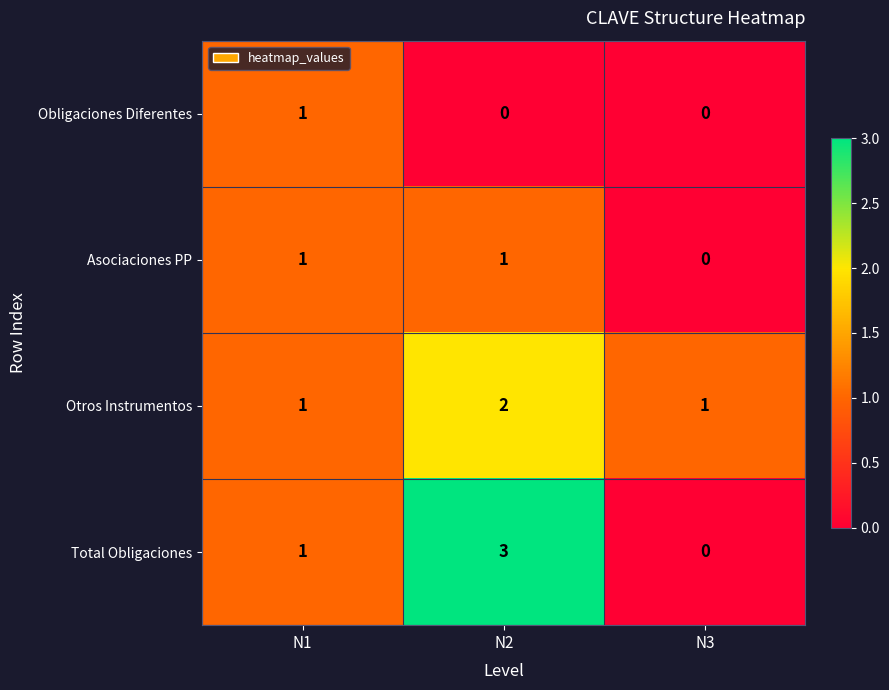

At N2, list the series in order from largest to smallest.

Total Obligaciones, Otros Instrumentos, Asociaciones PP, Obligaciones Diferentes